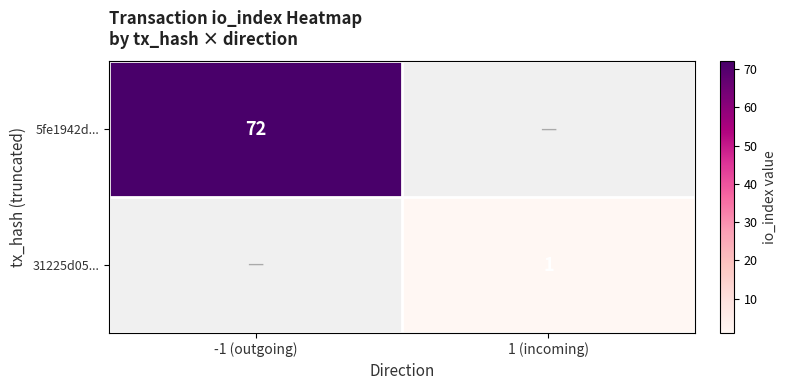

Is it true that 31225d05... equals 1 at 1 (incoming)?

True